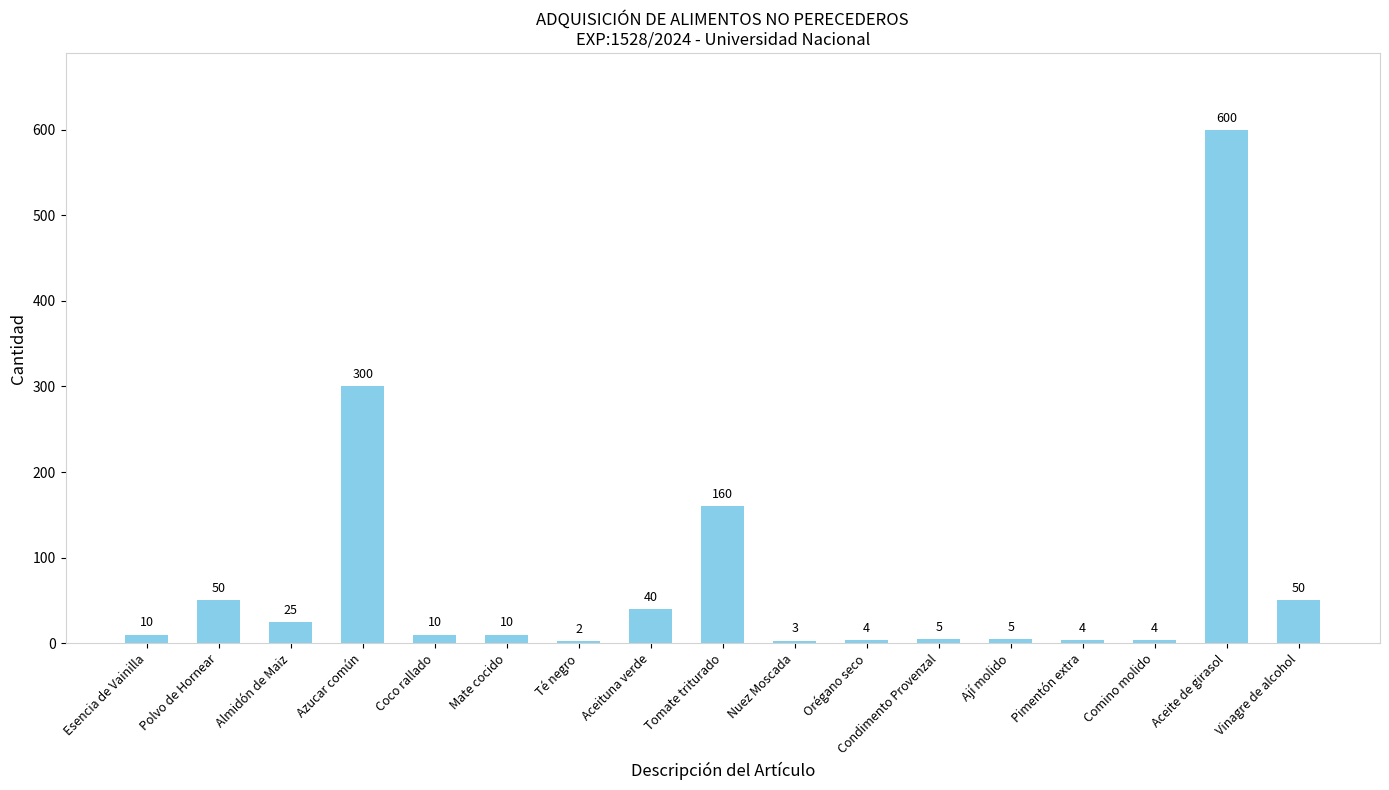

What is the sum of all values?

1282